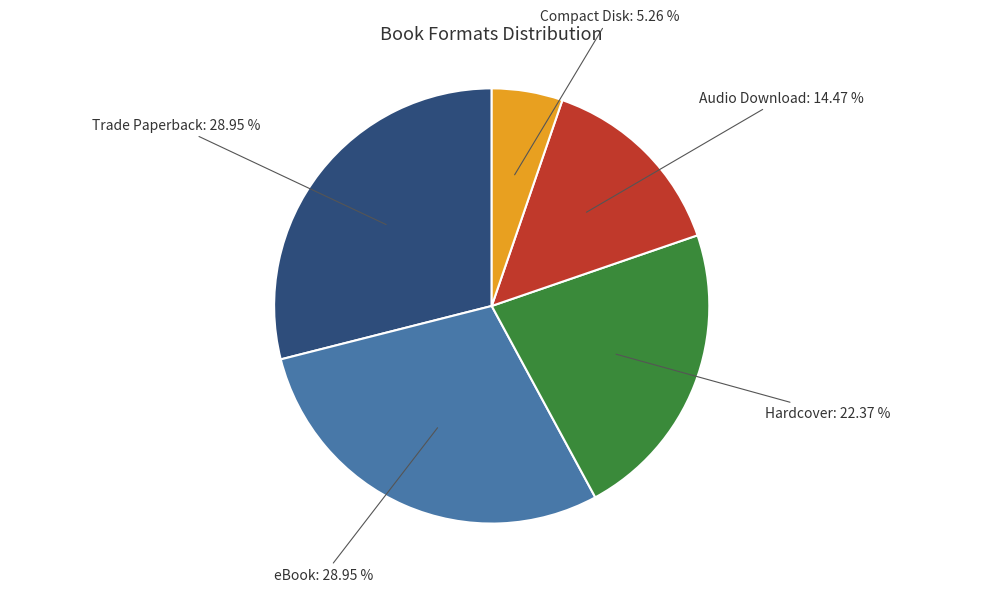

Is there any slice that represents more than half of the pie?

No